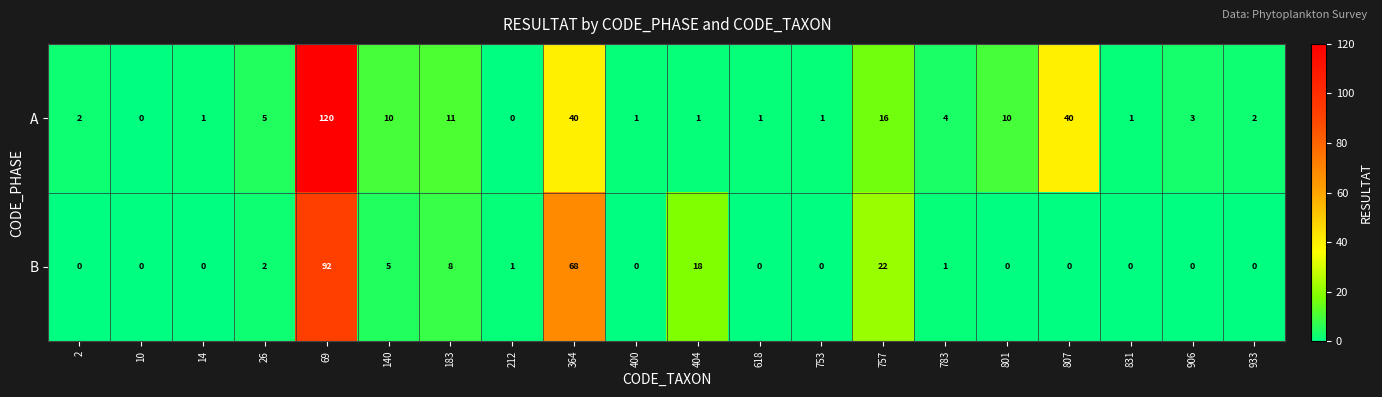

Count the number of categories in the chart.

20